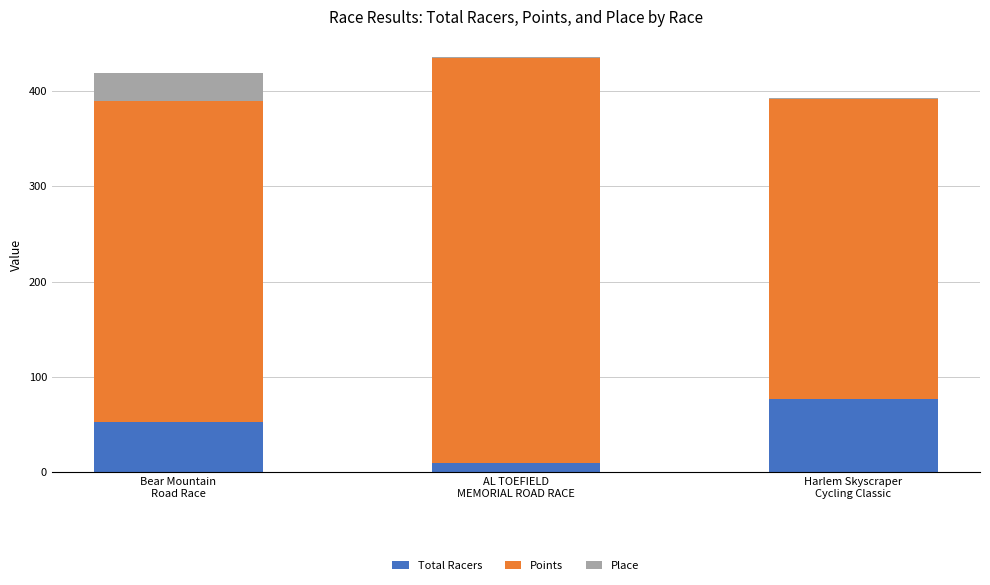

What is the sum of all Total Racers values?

140.0